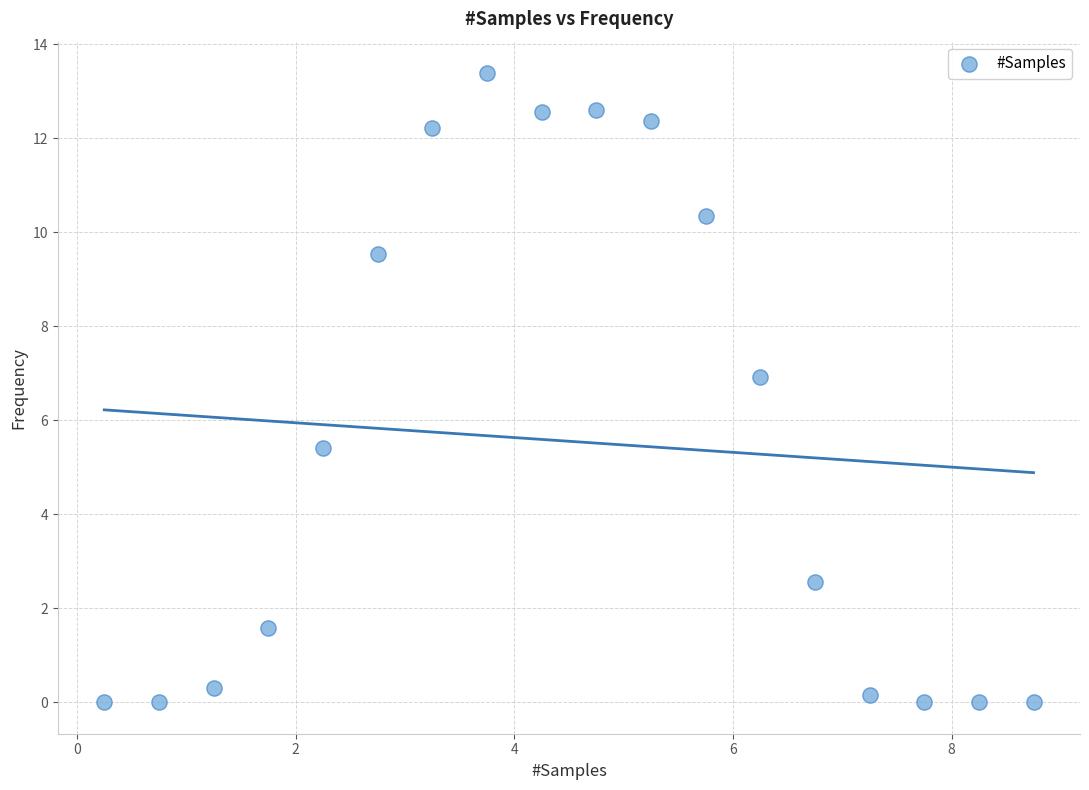

What is the range of Y values (max minus min)?

13.4